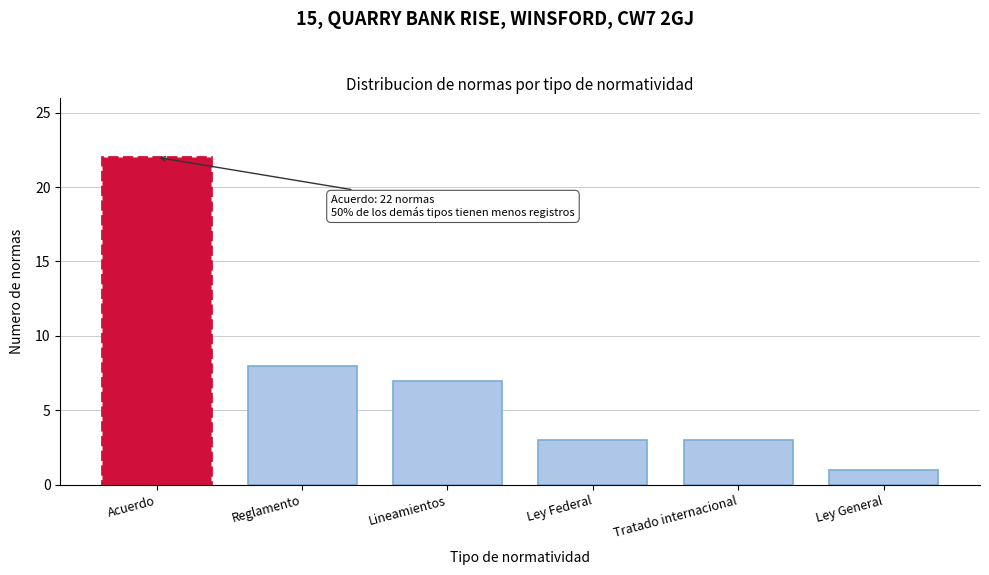

Reading left to right, transcribe all the data shown in this chart.

22	8	7	3	3	1